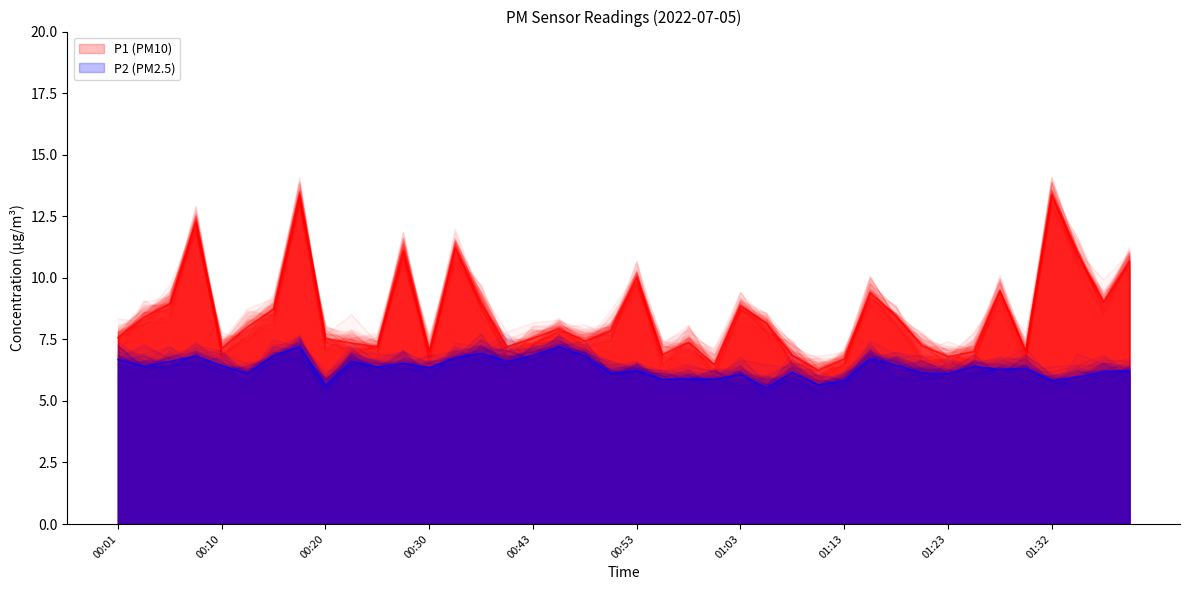

How many distinct data groups are displayed?

2